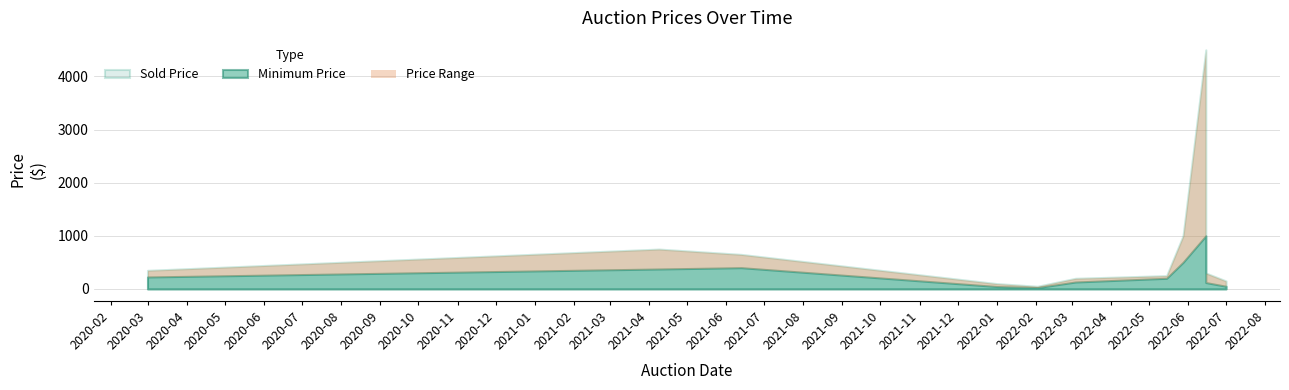

How many data points in Sold Price are above 300?

5